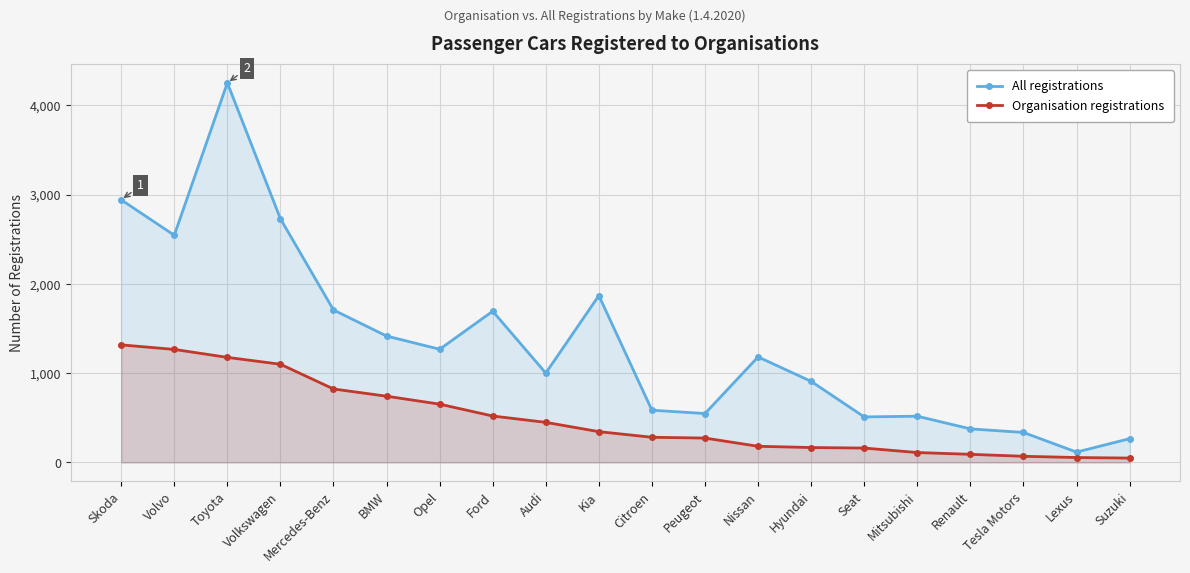

Which series has the widest spread of values?

All registrations